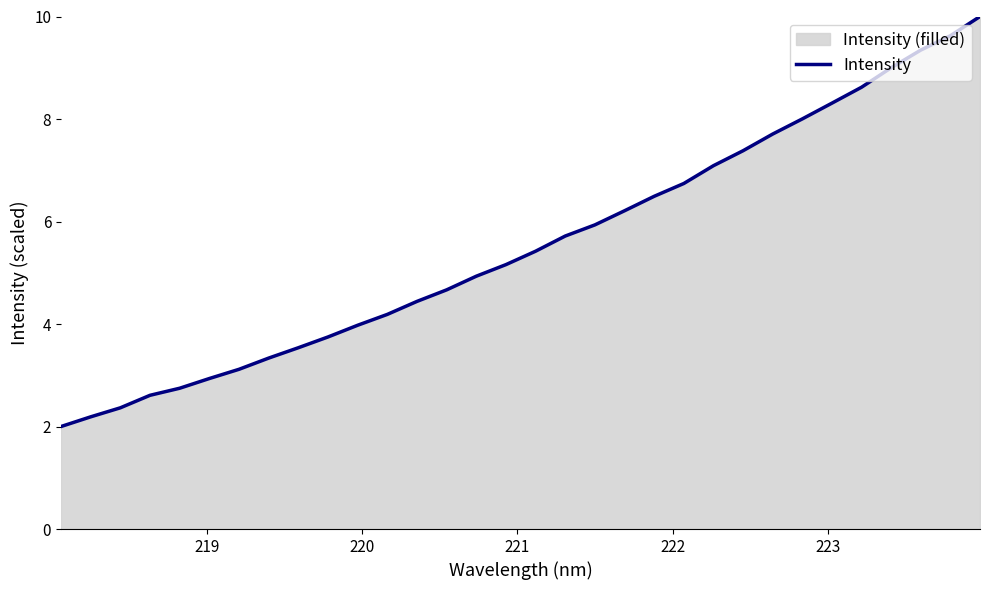

What is the minimum value shown in the chart?

2.0